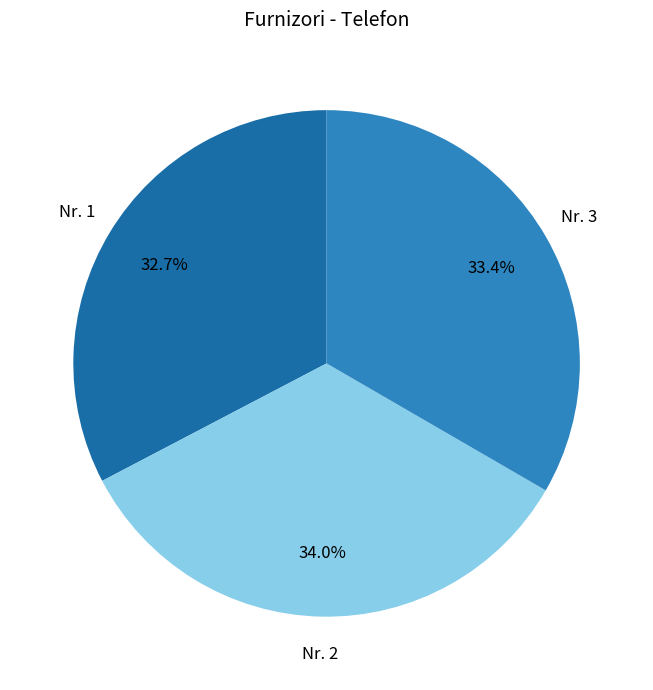

Does any single category account for the majority?

No